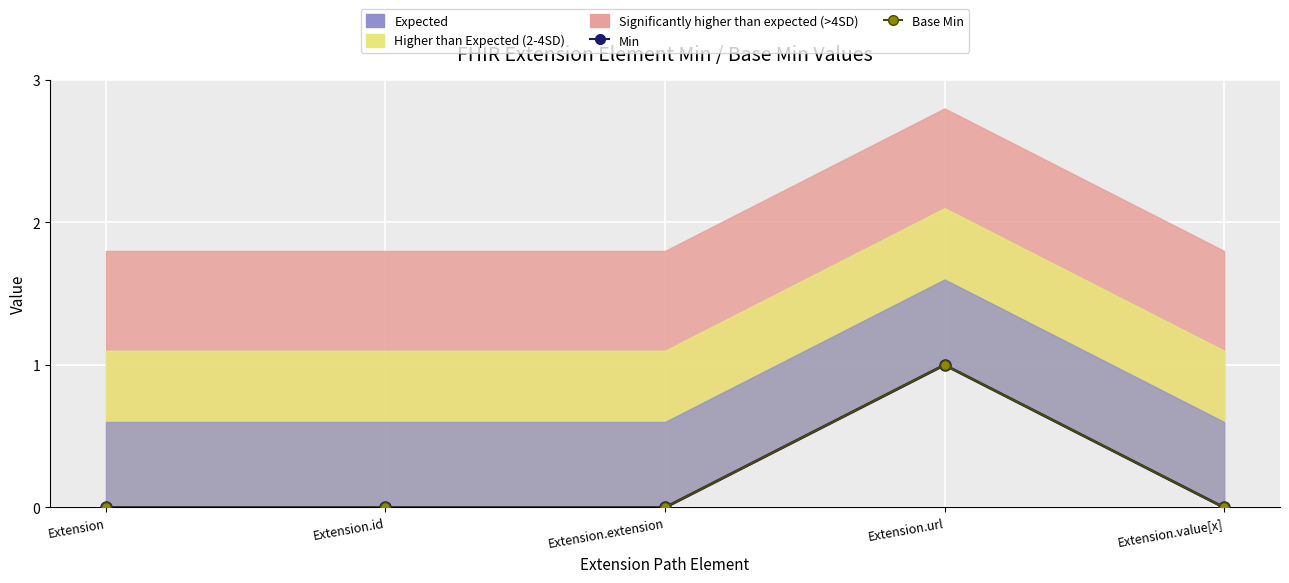

Which series has the widest spread of values?

Min